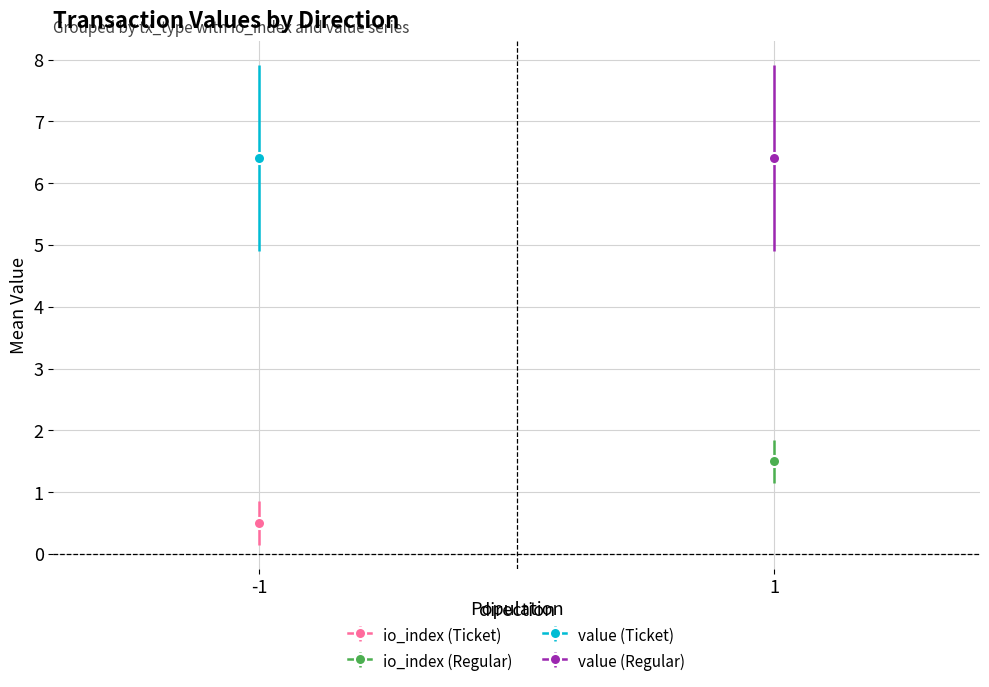

What is the average value of the io_index series?

1.0